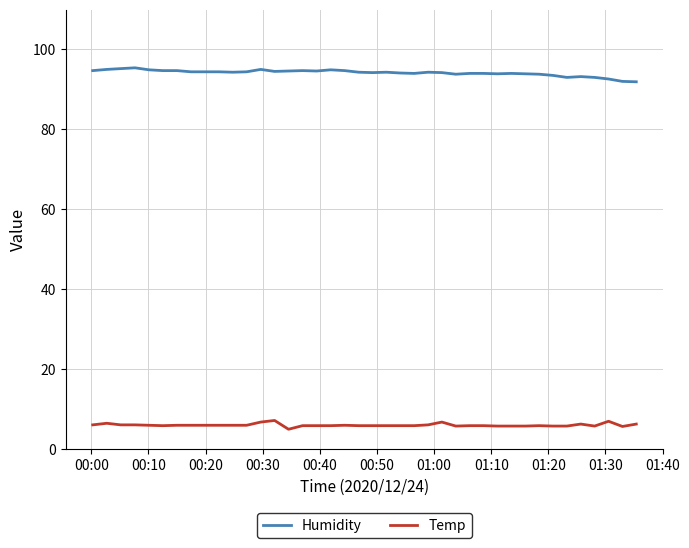

Rank the series by their maximum value, from lowest to highest.

Temp, Humidity